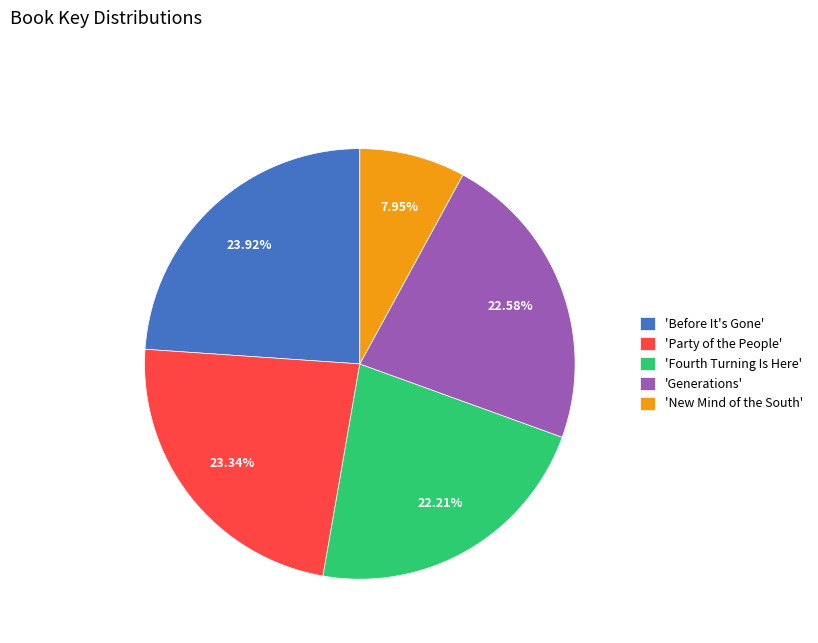

Is the sum of 'New Mind of the South' and 'Fourth Turning Is Here' greater than half?

No